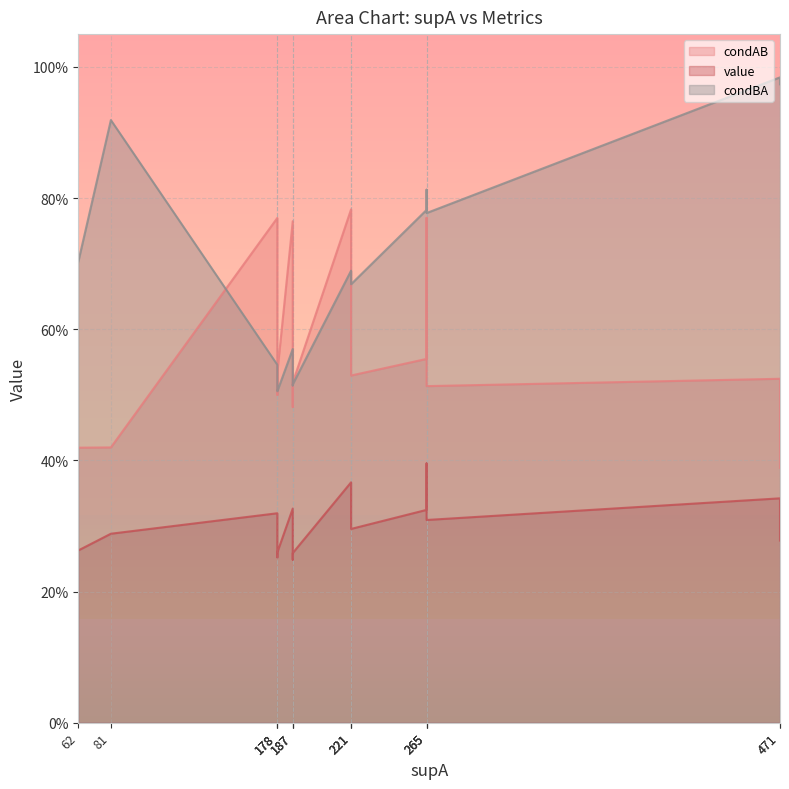

What is the difference between the maximum and minimum values in the condBA series?

0.5